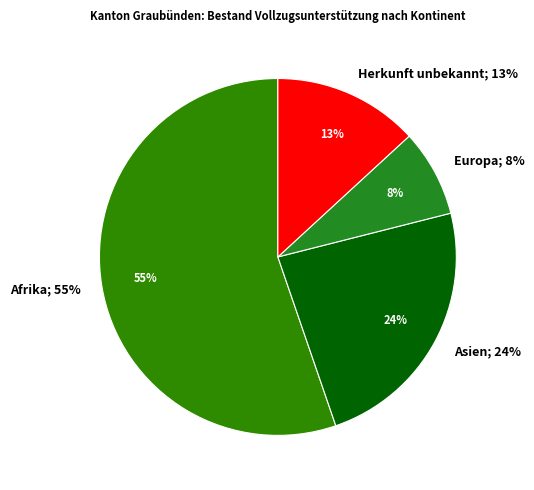

To the nearest percent, what is the combined percentage of Asien and Amerika?

24%